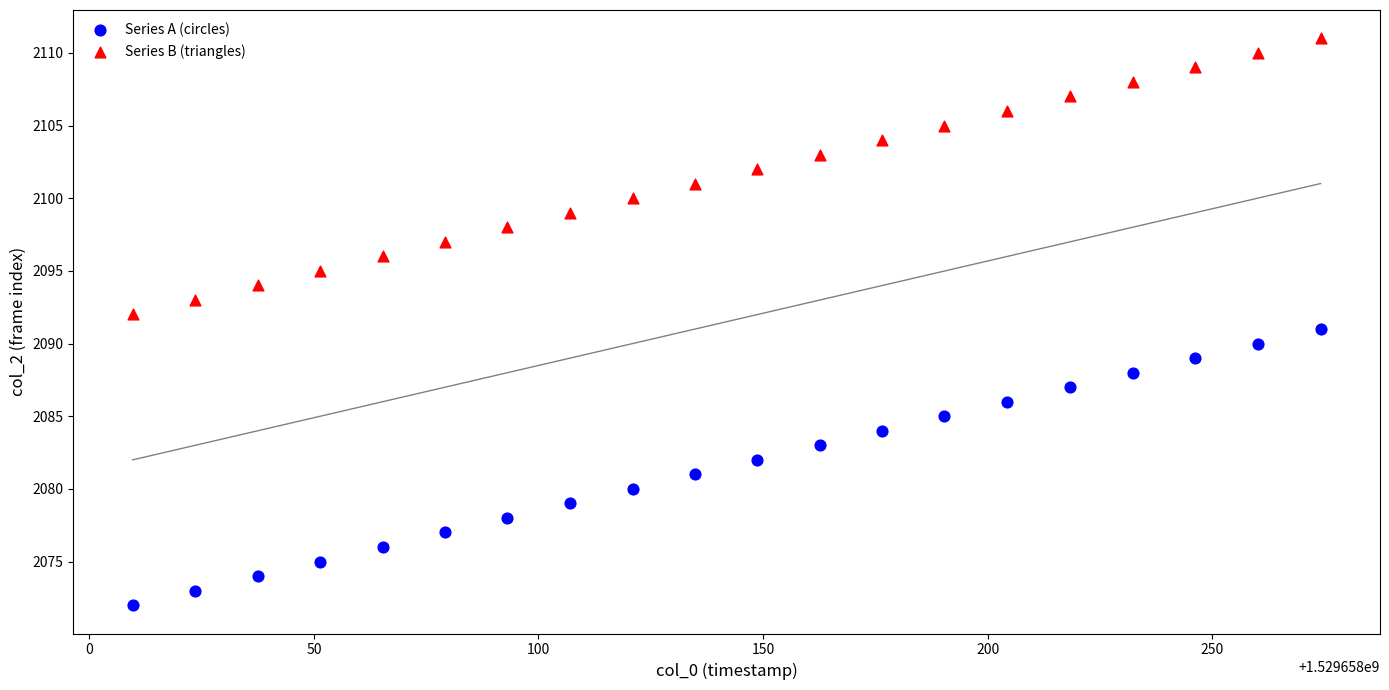

Which series contains the lowest Y value?

Series A (circles)